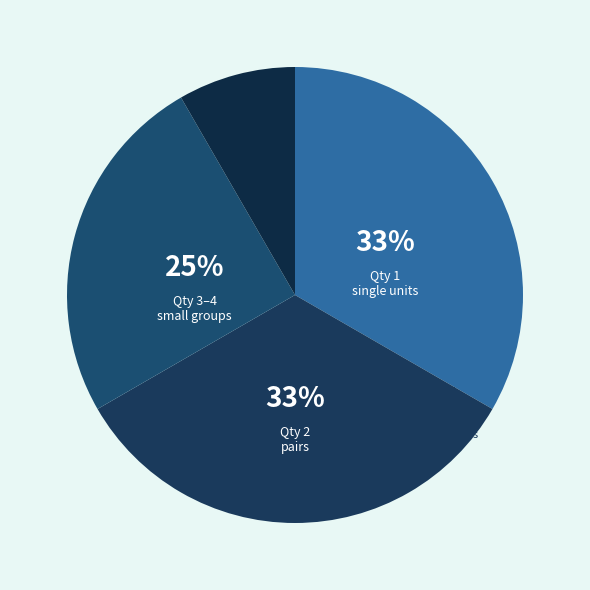

True or false: C9-3N accounts for 11% of the total.

False